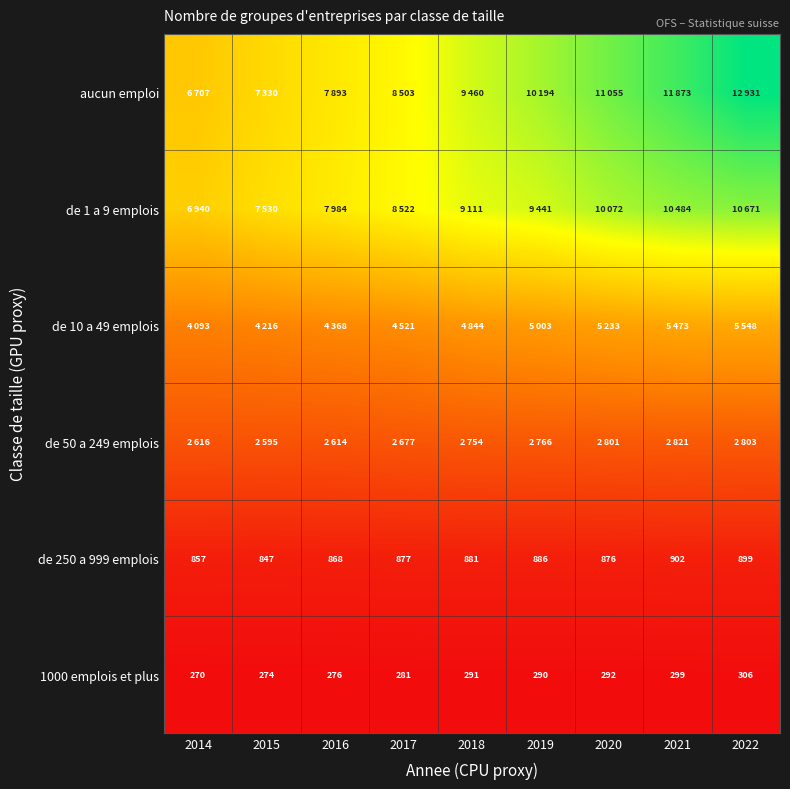

List the labels in order of 1000 emplois et plus value, smallest first.

2014, 2015, 2016, 2017, 2019, 2018, 2020, 2021, 2022